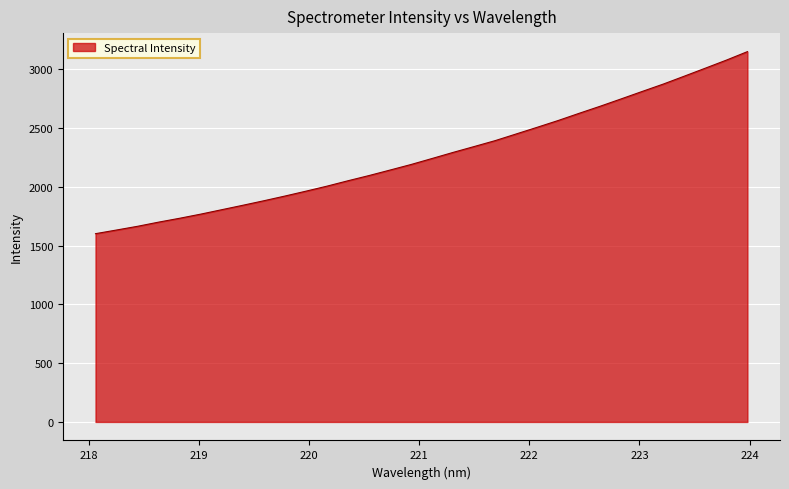

What is the greatest value displayed?

3150.7